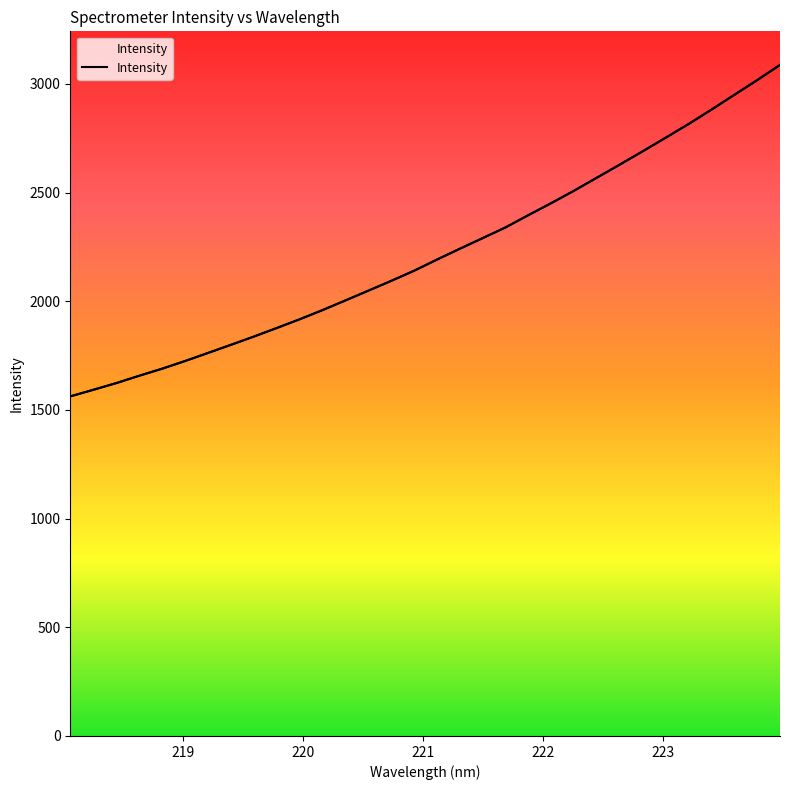

What is the average value?

2221.8